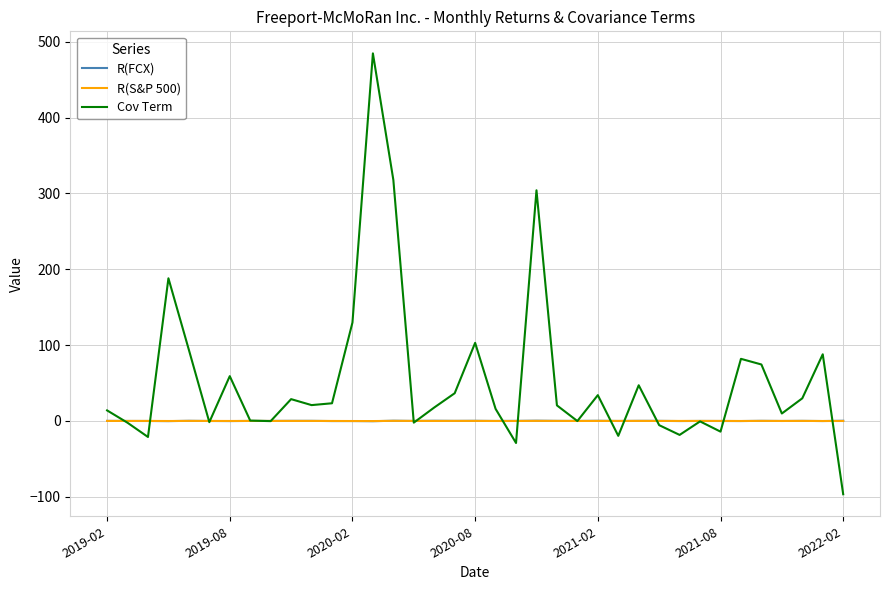

Which series has the largest total across all categories?

Cov Term